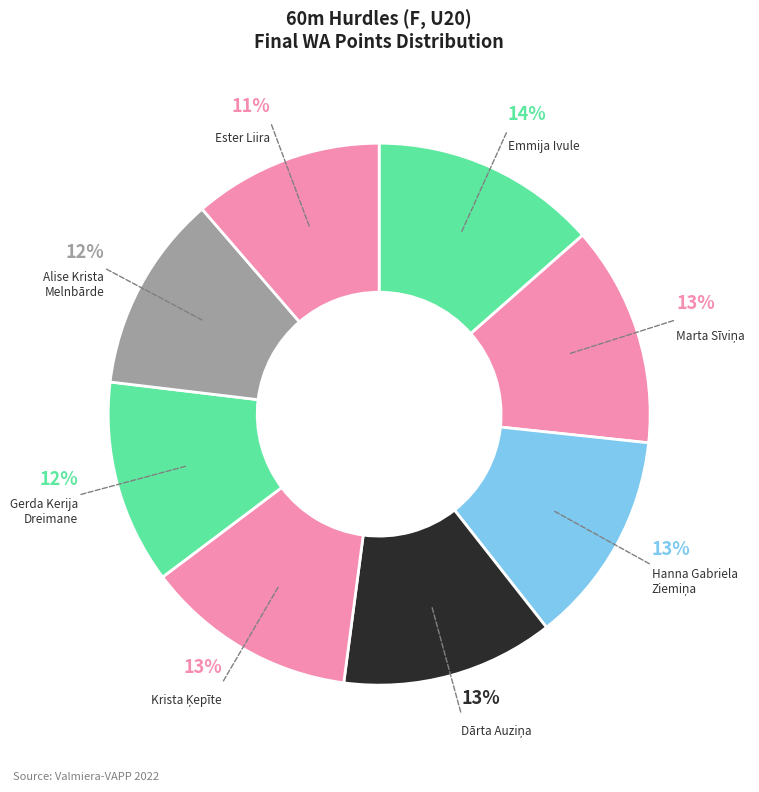

How many slices are in this pie chart?

8